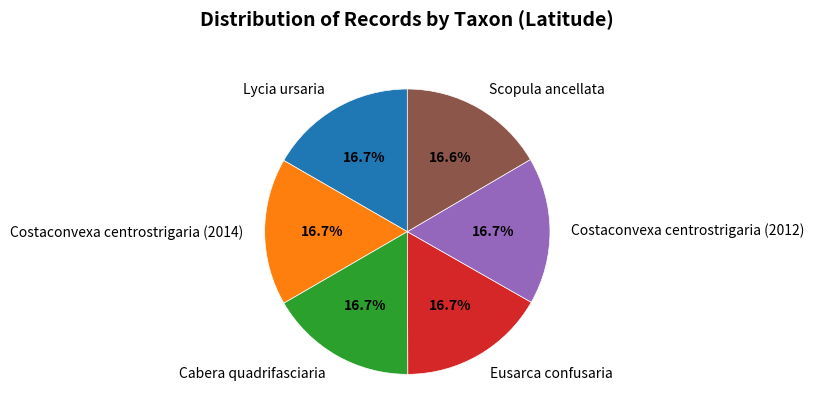

How many slices are in this pie chart?

6